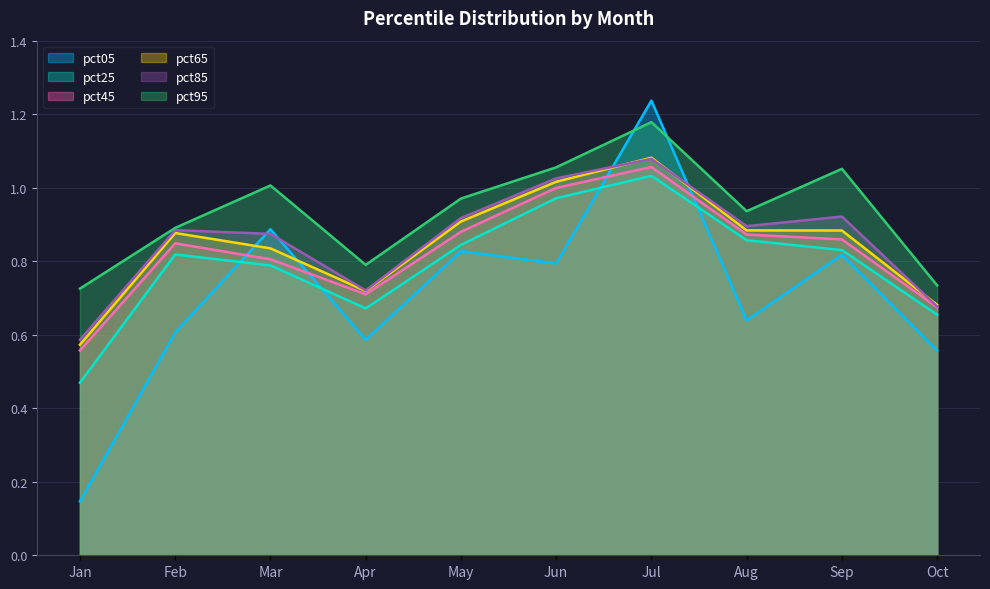

Which category has the lowest value in the pct85 series?

Jan